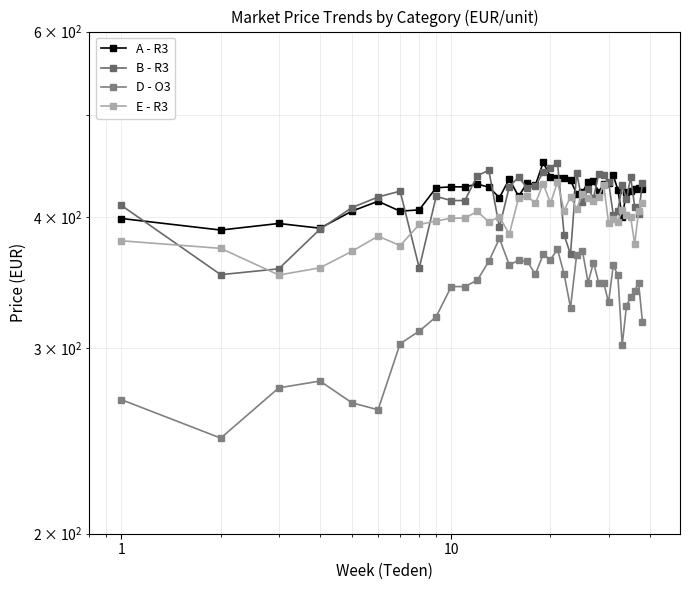

What is the maximum value shown in the chart?

450.6